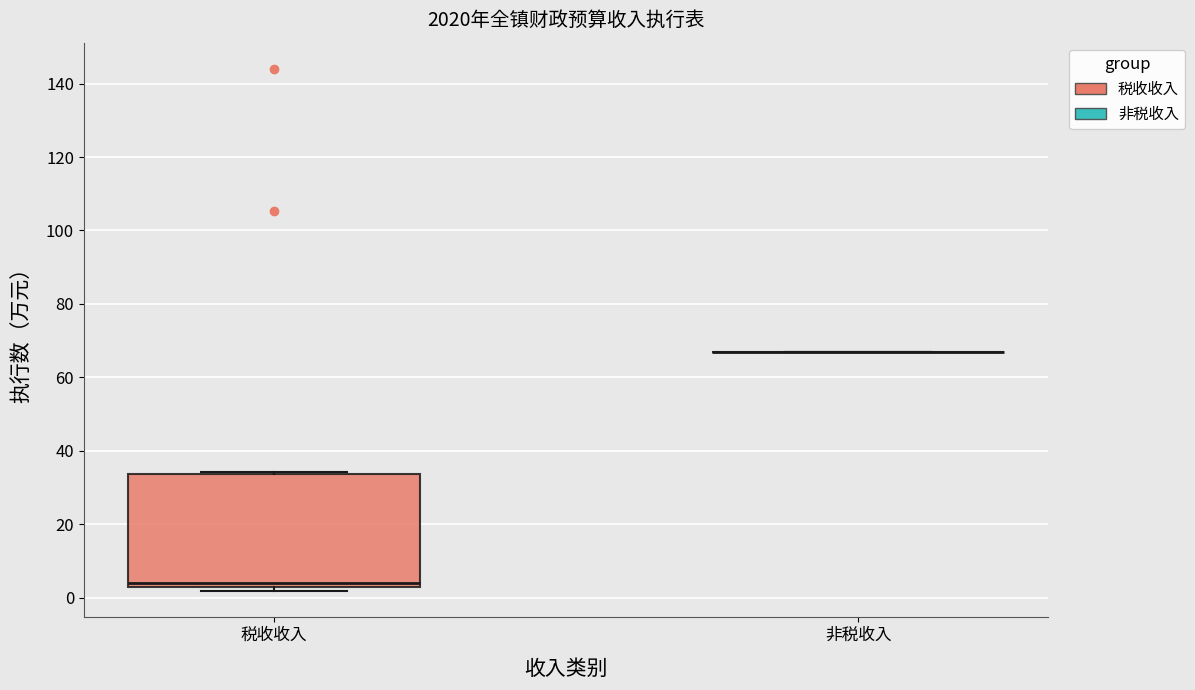

Comparing the boxes themselves (not the whiskers), which one is the tallest?

税收收入